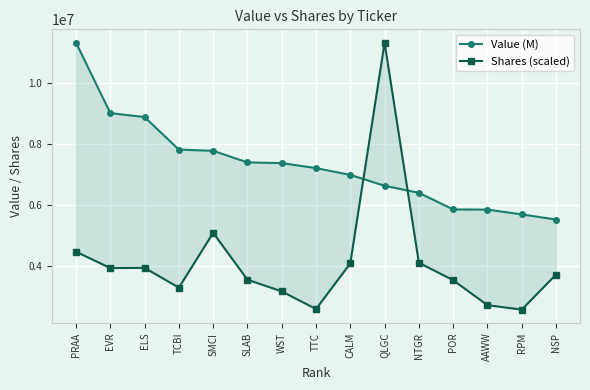

The value of Shares (scaled) at POR is 3518675.2. True or false?

True